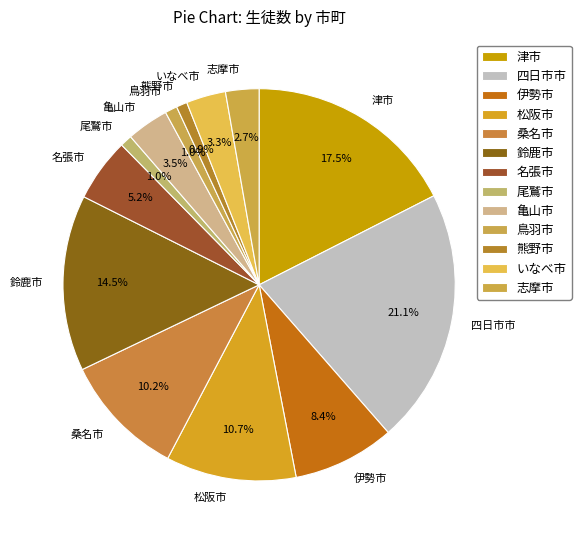

Is there a majority slice in this chart?

No